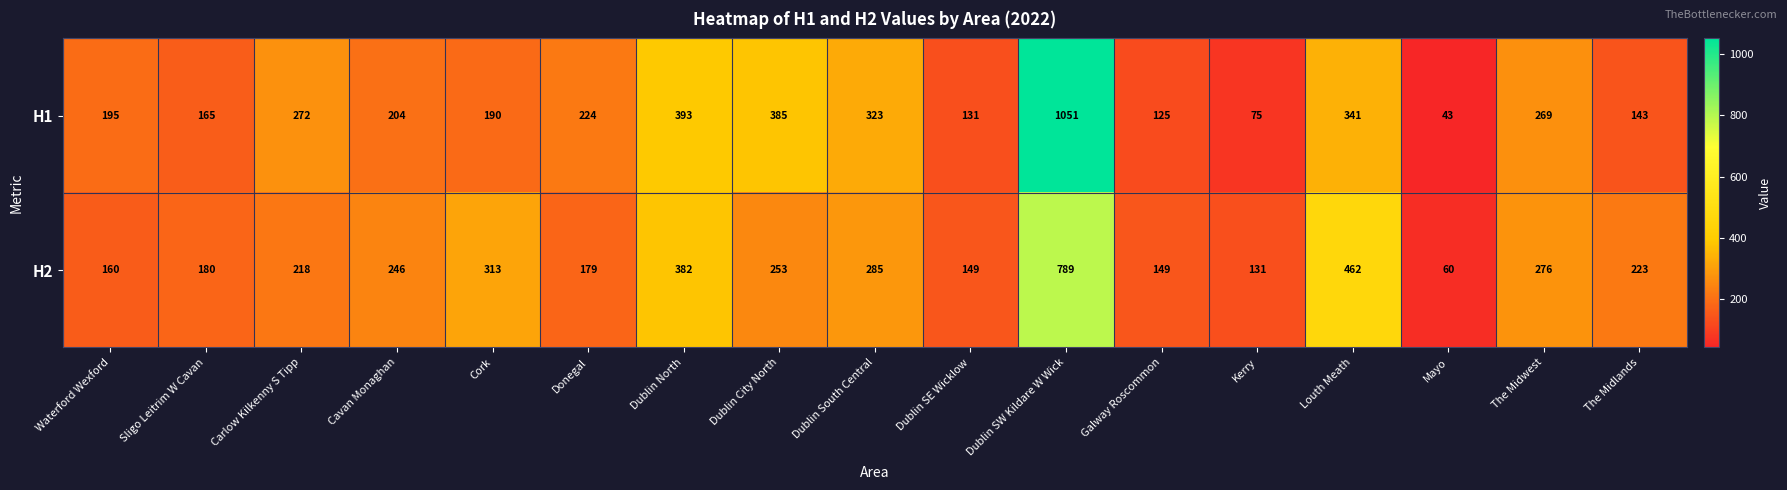

Read the H2 value at Mayo.

60